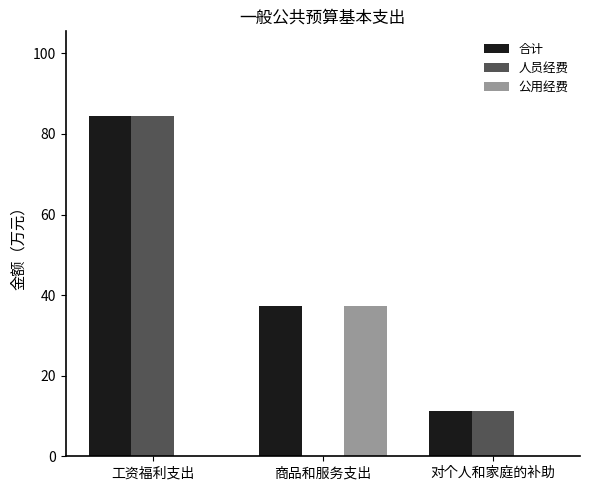

How many data points does each series have?

3